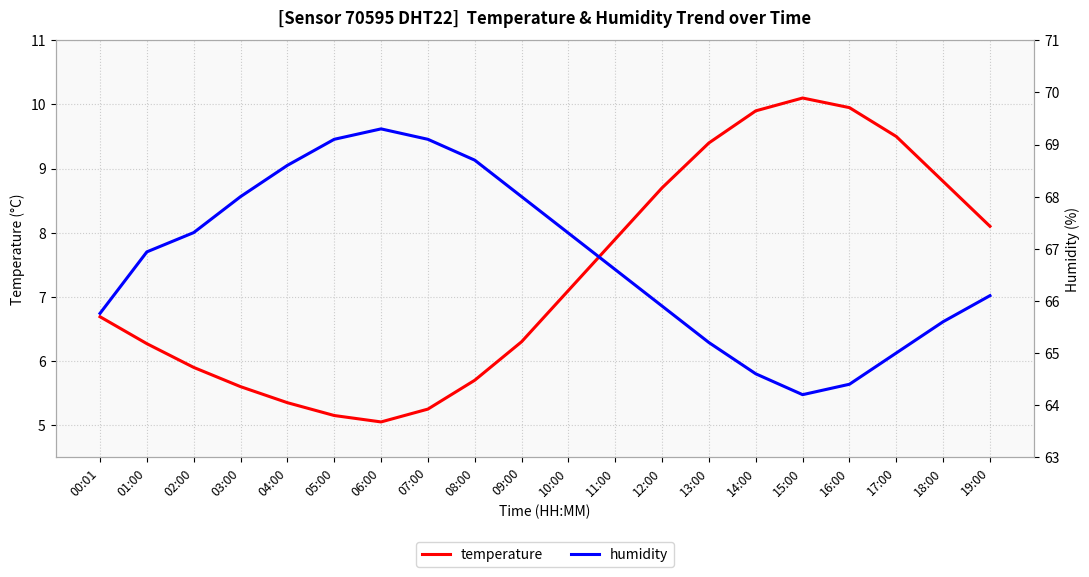

Which series has the largest total across all categories?

humidity